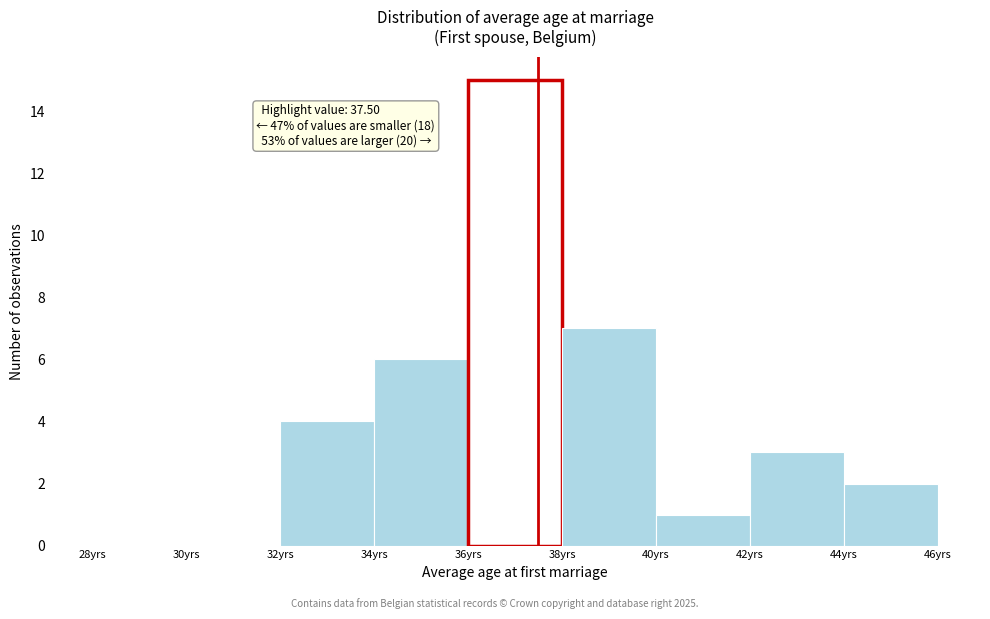

Which range on the x-axis has the tallest bar?

36 to 38